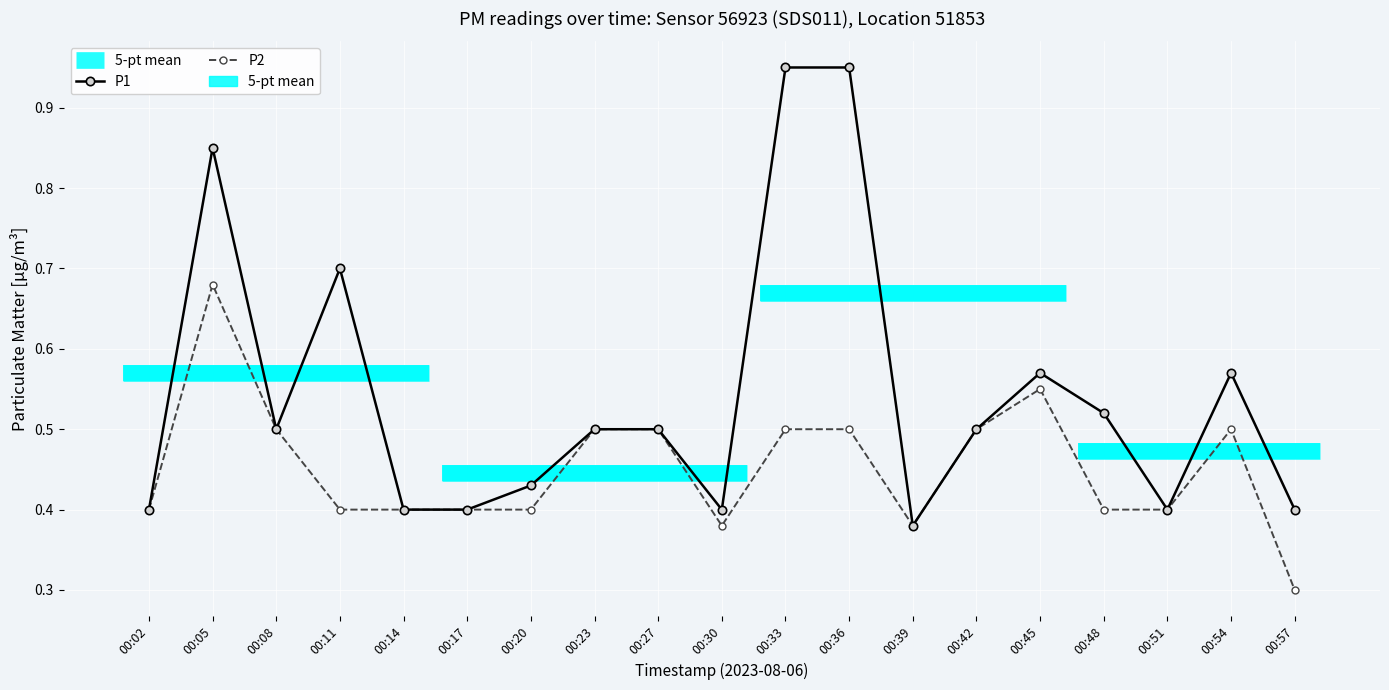

Reading right to left, what are all the values shown in this chart?

P1: 00:57=0.4	00:54=0.6	00:51=0.4	00:48=0.5	00:45=0.6	00:42=0.5	00:39=0.4	00:36=0.9	00:33=0.9	00:30=0.4	00:27=0.5	00:23=0.5	00:20=0.4	00:17=0.4	00:14=0.4	00:11=0.7	00:08=0.5	00:05=0.8	00:02=0.4
P2: 00:57=0.3	00:54=0.5	00:51=0.4	00:48=0.4	00:45=0.6	00:42=0.5	00:39=0.4	00:36=0.5	00:33=0.5	00:30=0.4	00:27=0.5	00:23=0.5	00:20=0.4	00:17=0.4	00:14=0.4	00:11=0.4	00:08=0.5	00:05=0.7	00:02=0.4